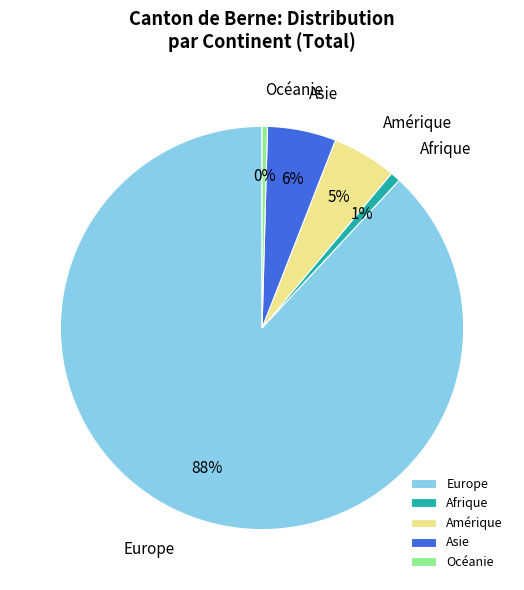

Count the number of slices in the pie.

5